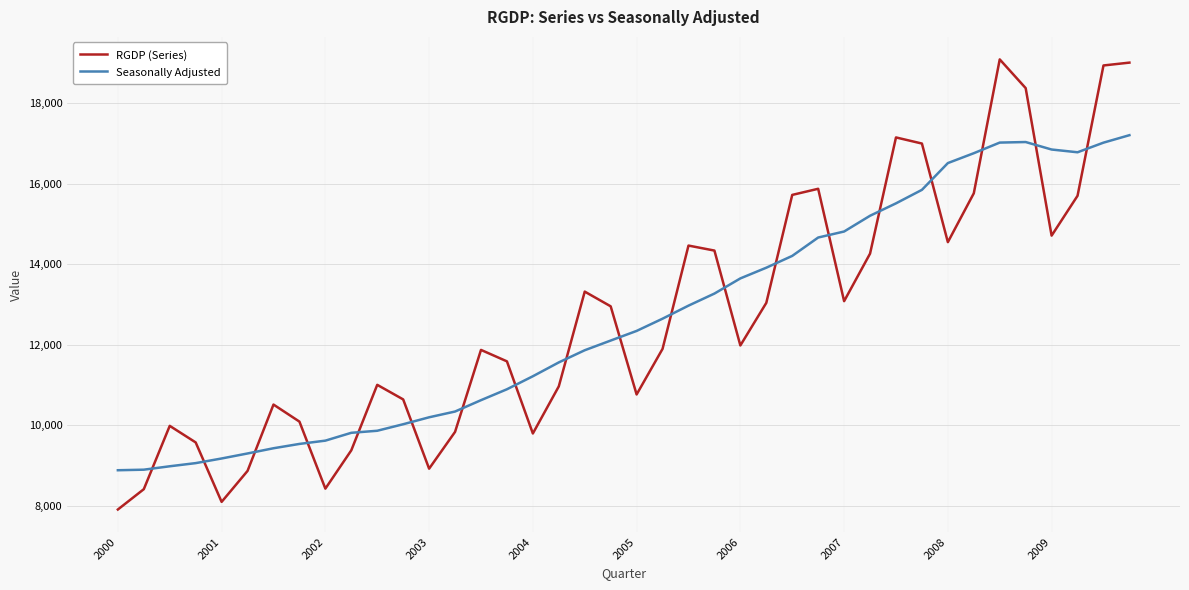

What is the average value of the RGDP (Series) series?

12696.9